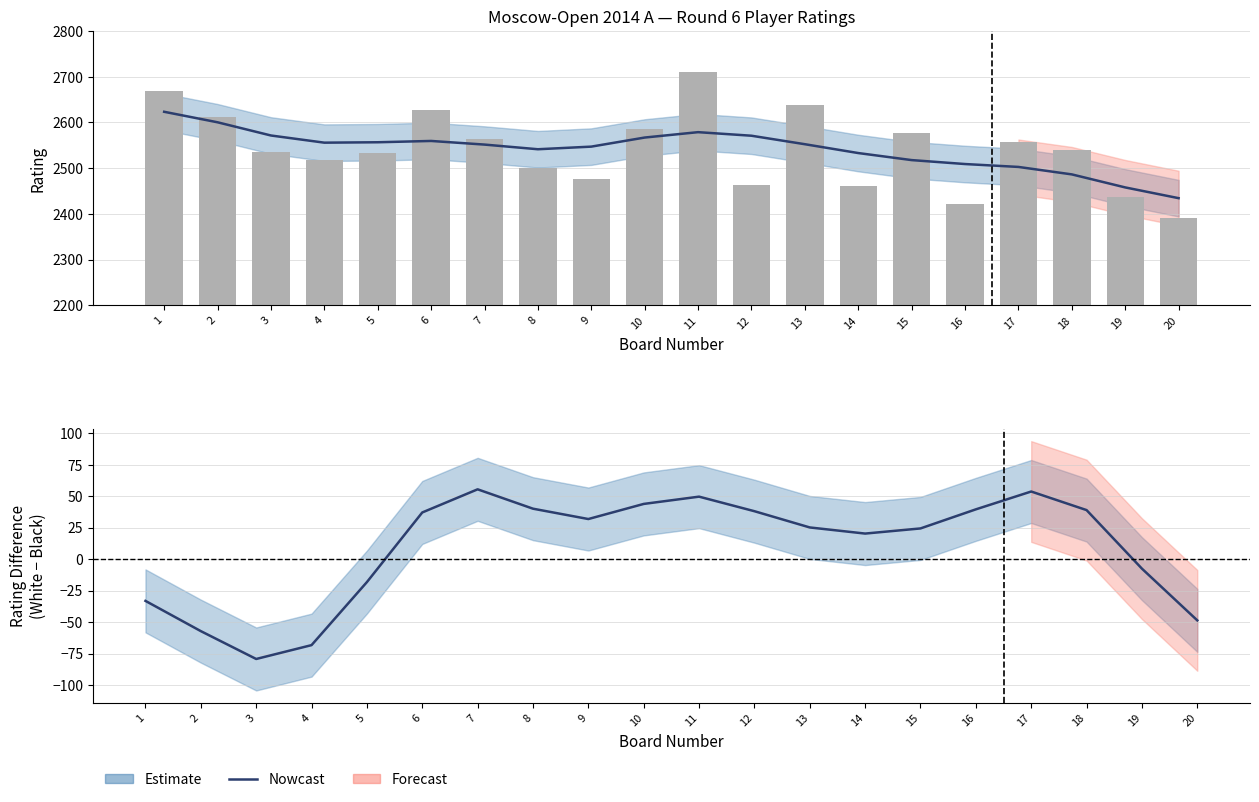

Which series has the largest total across all categories?

White Rating (smooth)